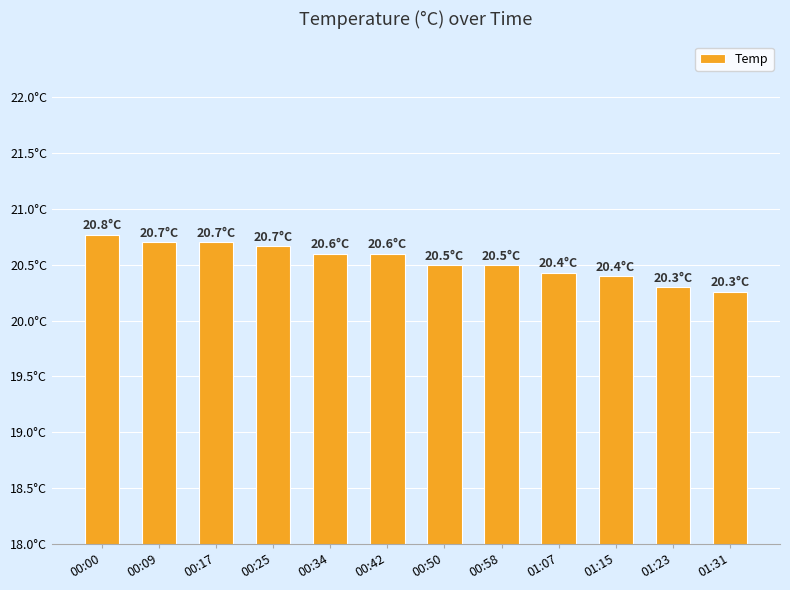

The chart shows a value of 20.7 at 00:25. True or false?

True